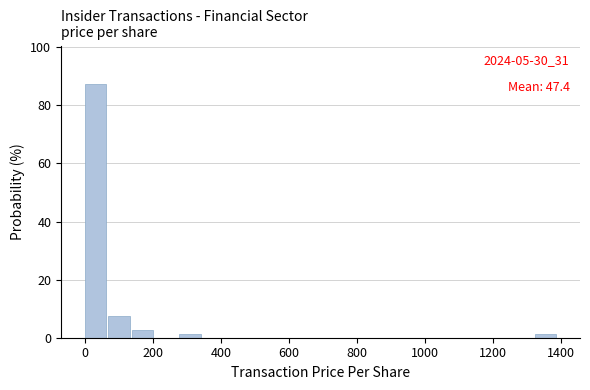

Around what value on the x-axis is the tallest bar? Give the approximate position of its centre, as read against the axis.

40